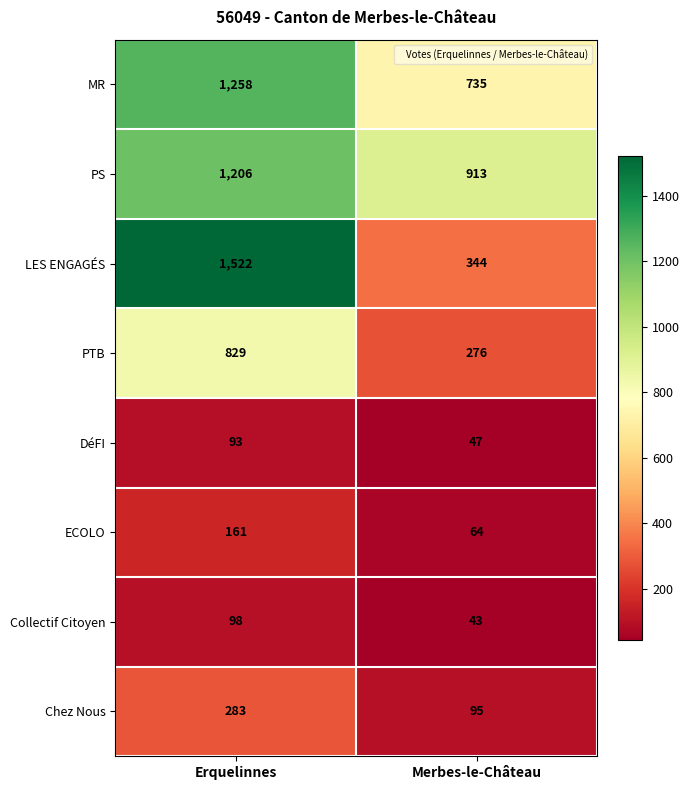

Which series changed the most between Erquelinnes and Merbes-le-Château?

LES ENGAGÉS